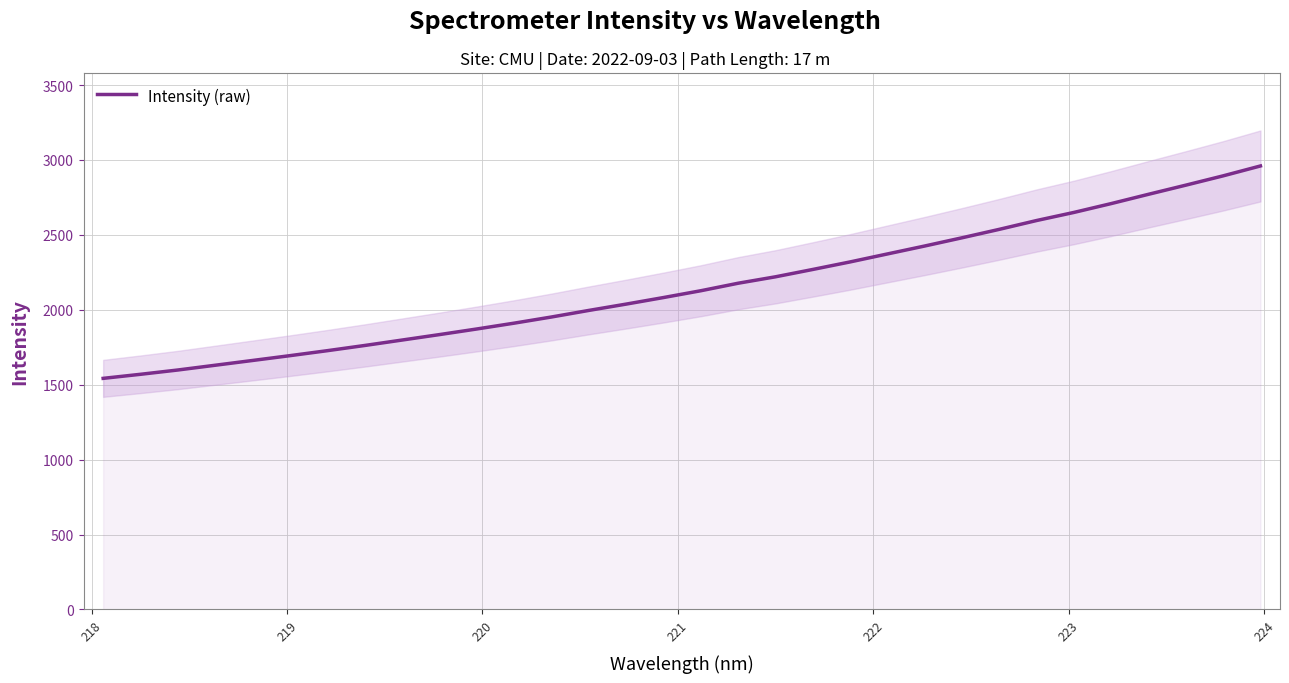

What is the greatest value displayed?

2960.2